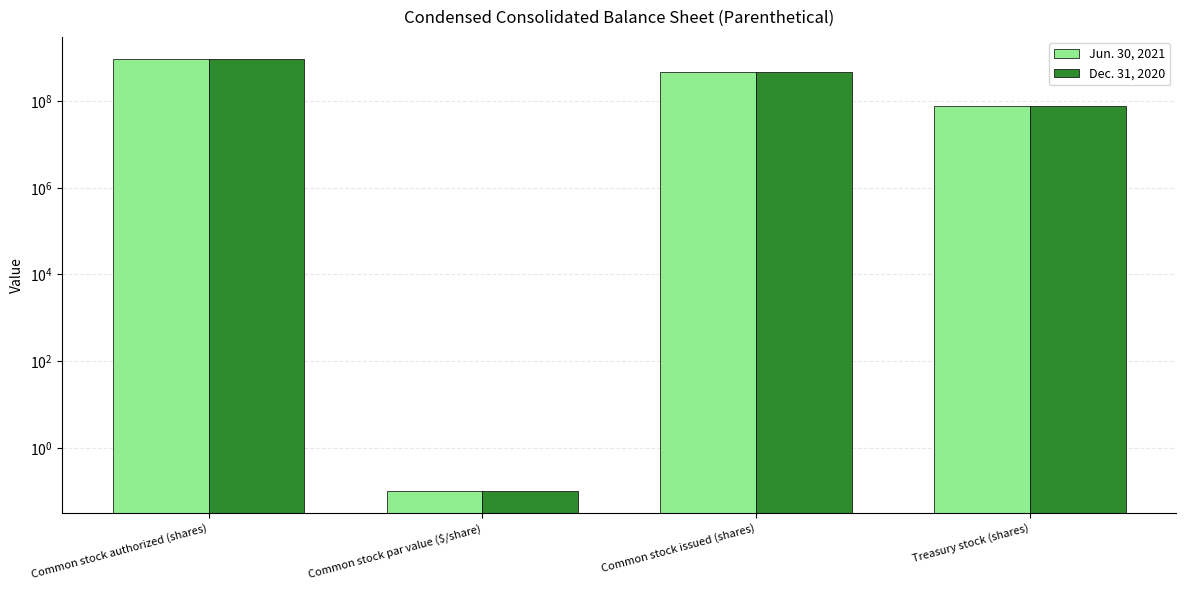

At which category does the chart reach its peak across all series?

Common stock authorized (shares)